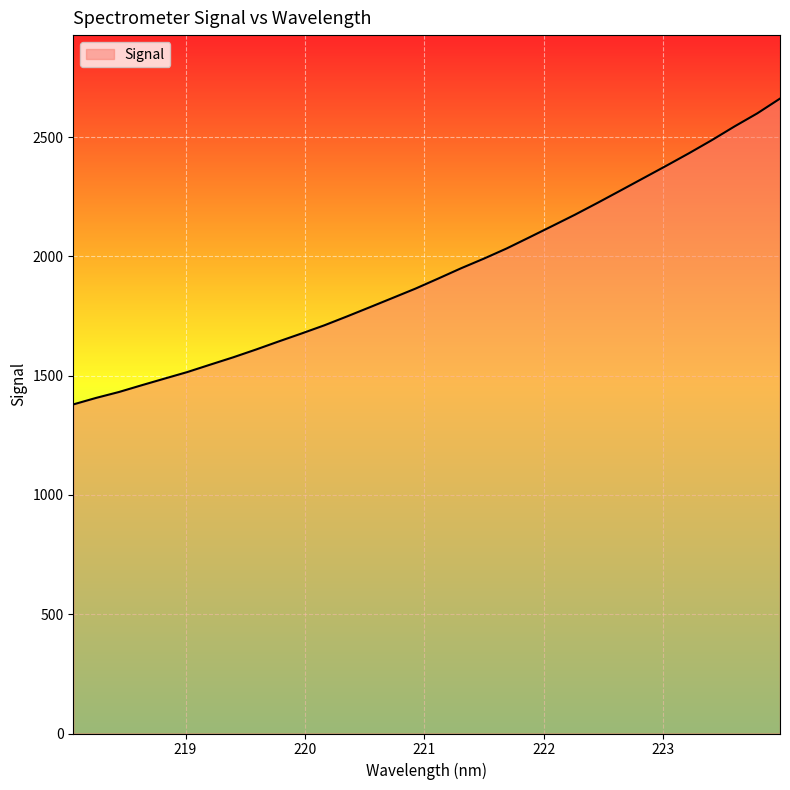

What is the maximum value shown in the chart?

2661.2